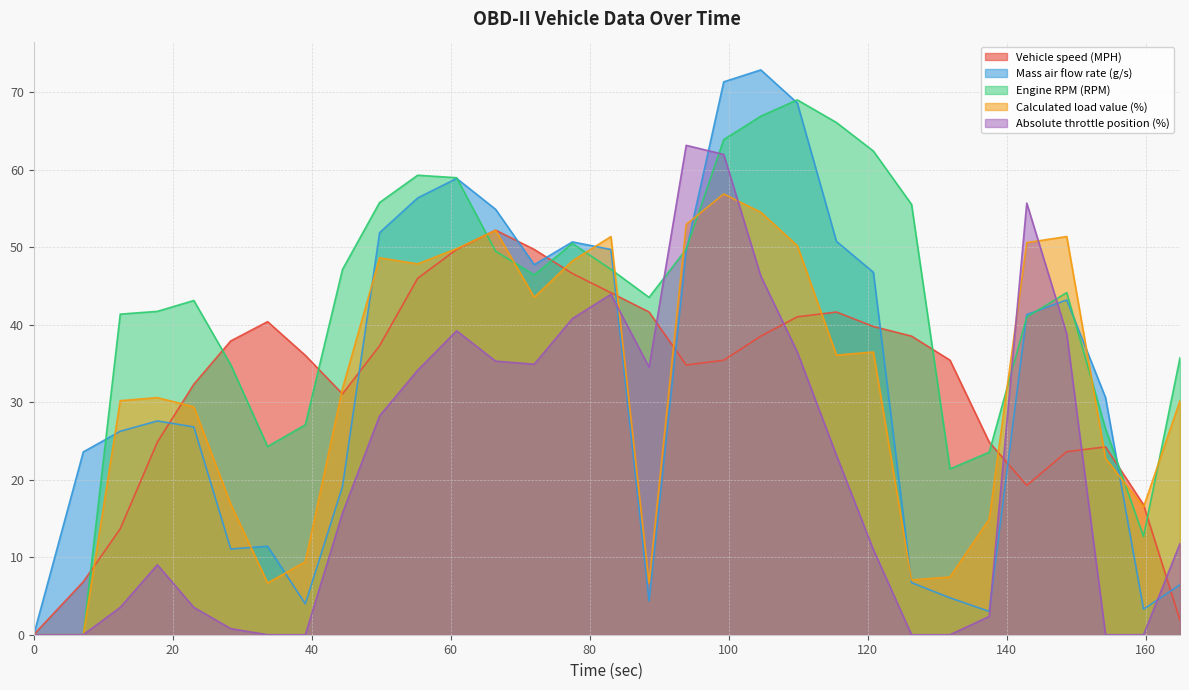

Is it true that Vehicle speed (MPH) equals 11.2 at 109.888?

False